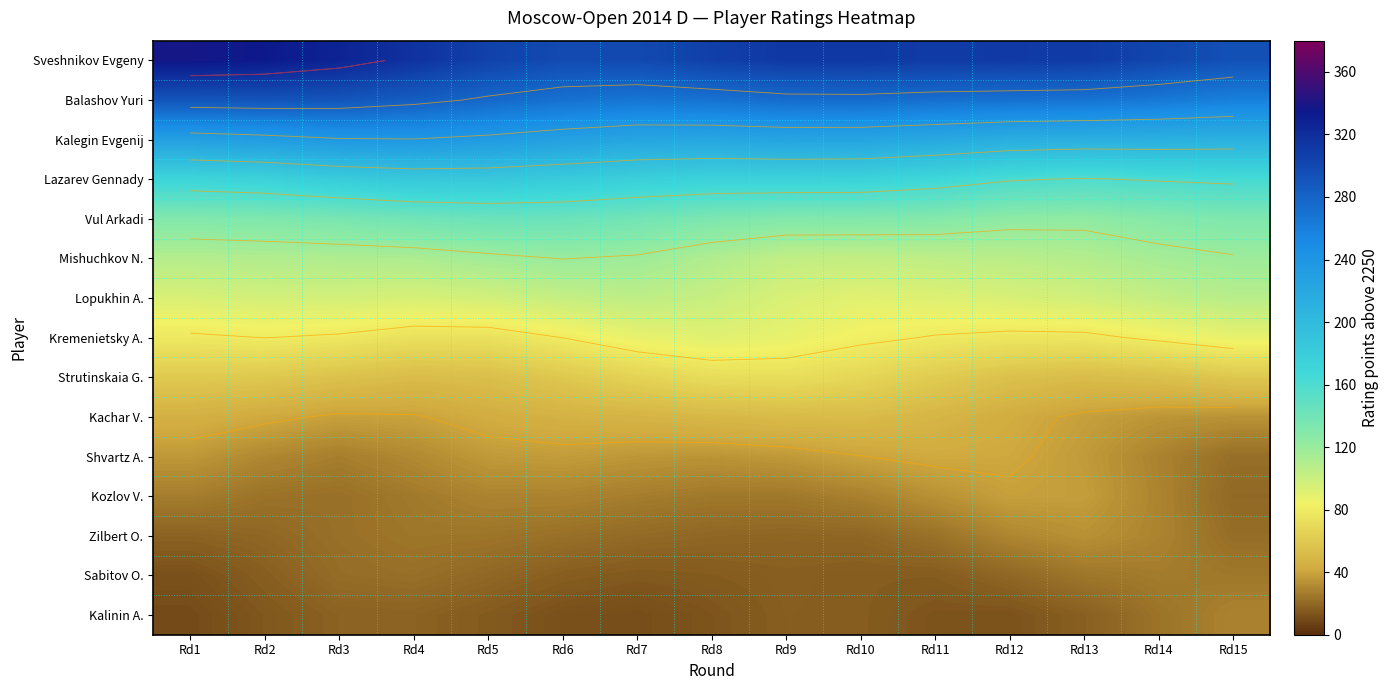

At how many categories does at least one series exceed 292?

15